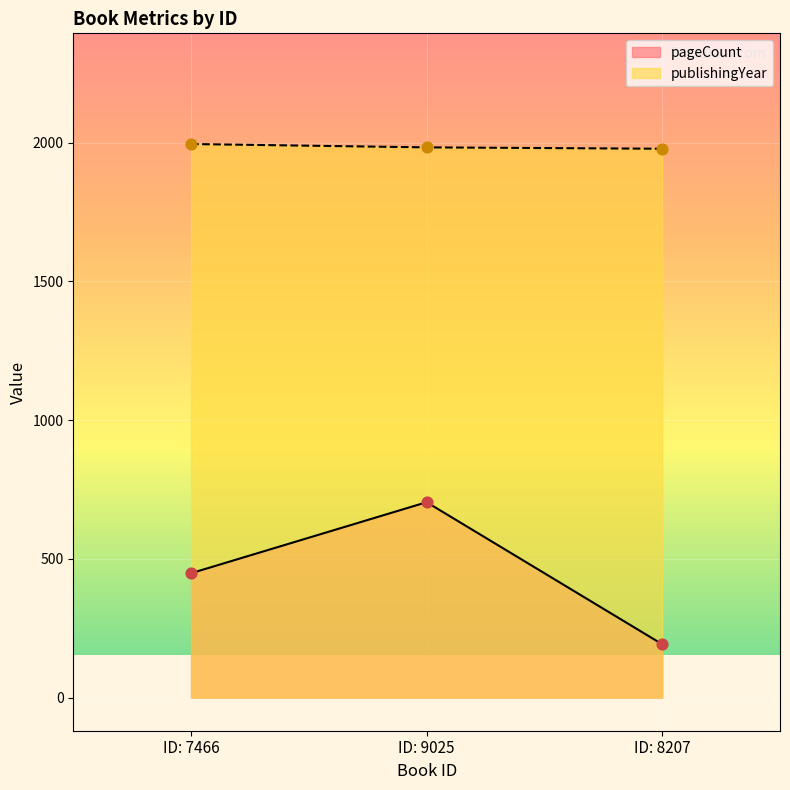

At how many categories does at least one series exceed 316?

3